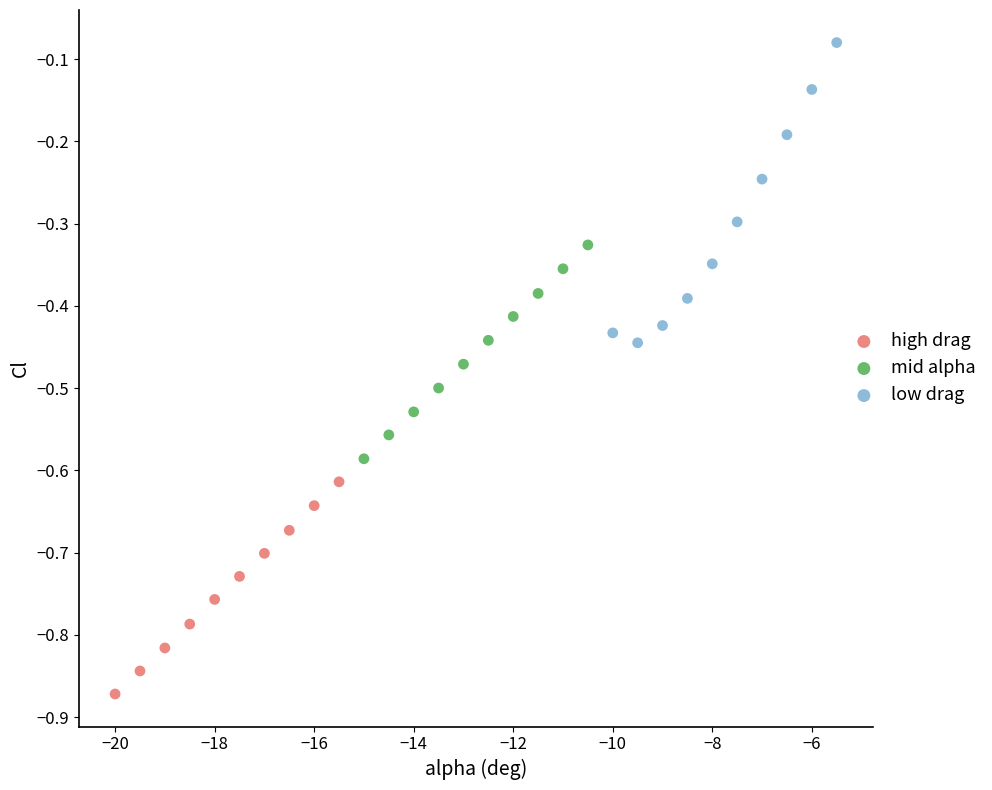

Which series reaches the maximum Y coordinate?

low drag